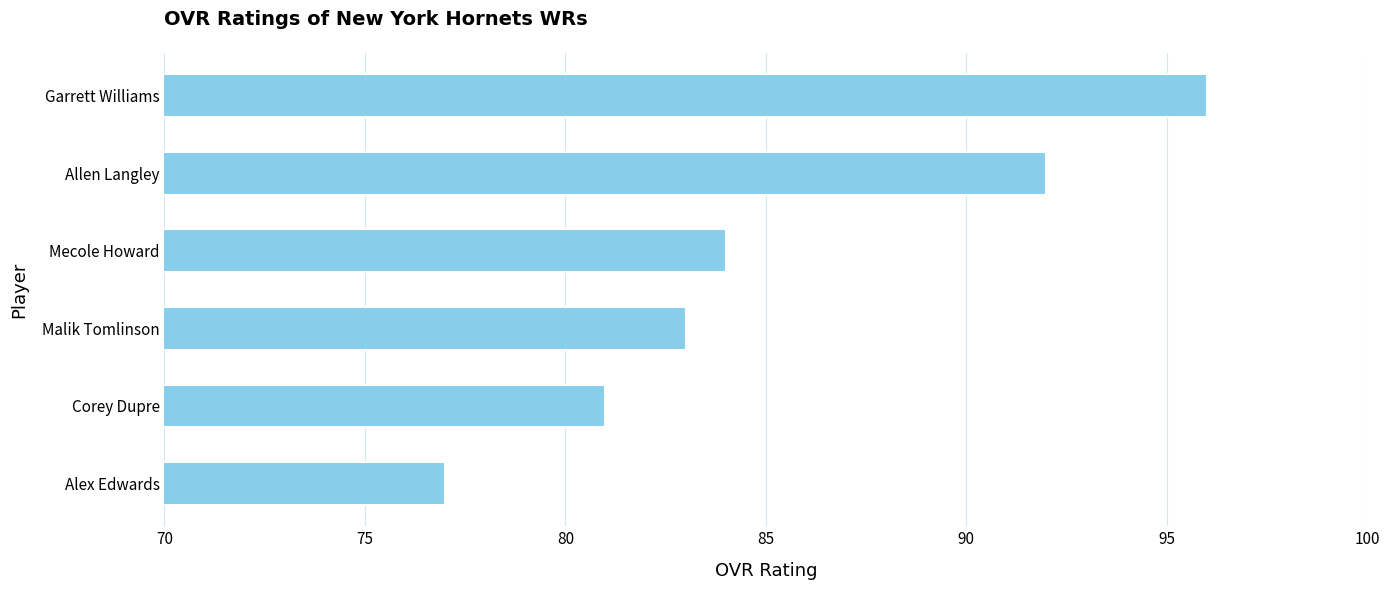

Where is the data nearest to the value 86?

Mecole Howard